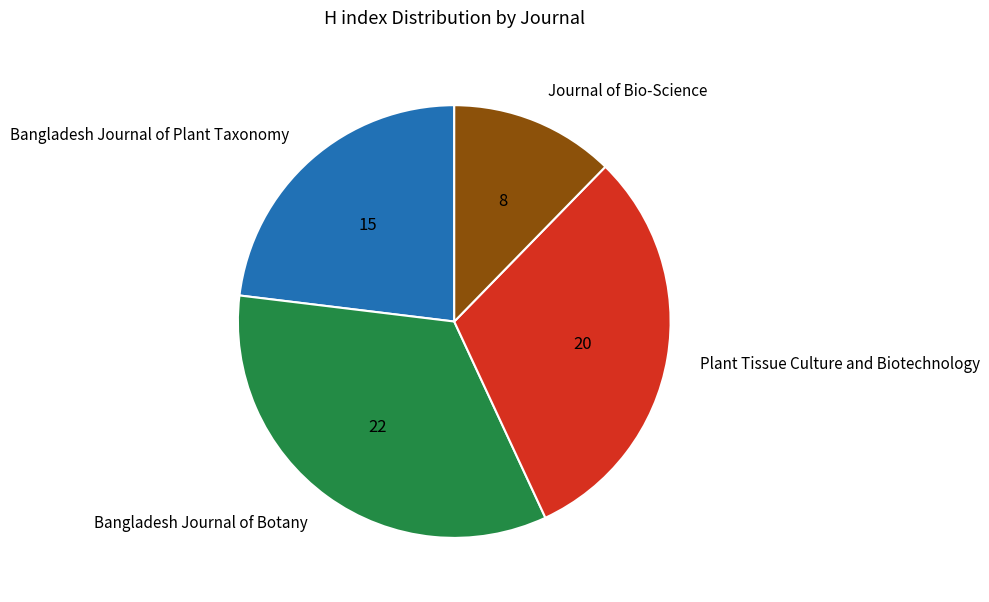

Count the number of slices in the pie.

4